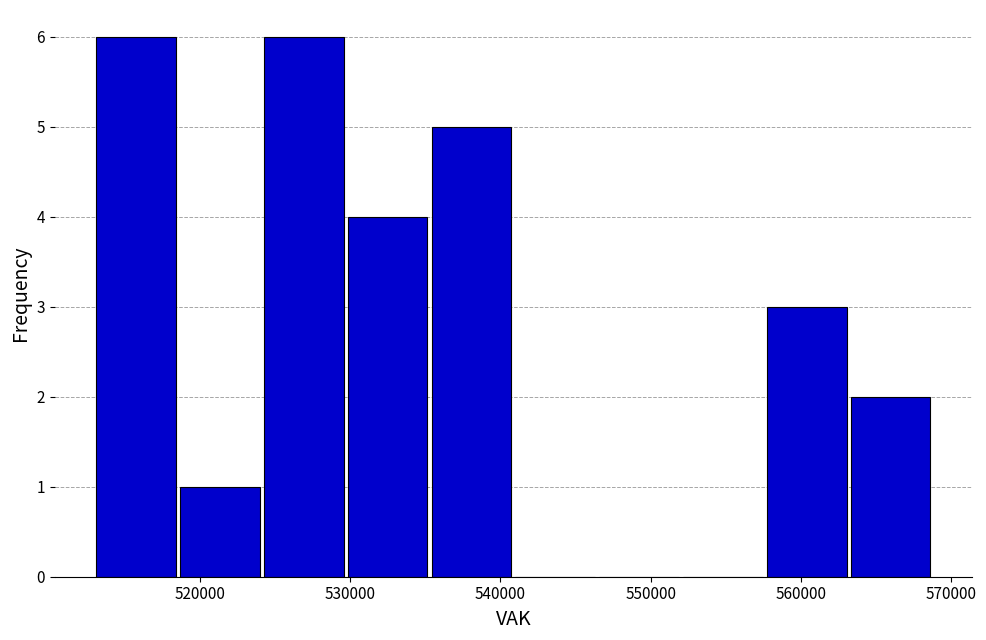

Reading left to right, list every bar in this chart as the range it spans on the x-axis followed by its height. Neither the bar edges nor the heights are printed on the chart, so give them approximately, as read against the axes.

513000 to 519000: 6
519000 to 524000: 1
524000 to 530000: 6
530000 to 535000: 4
535000 to 541000: 5
541000 to 546000: 0
546000 to 552000: 0
552000 to 558000: 0
558000 to 563000: 3
563000 to 569000: 2